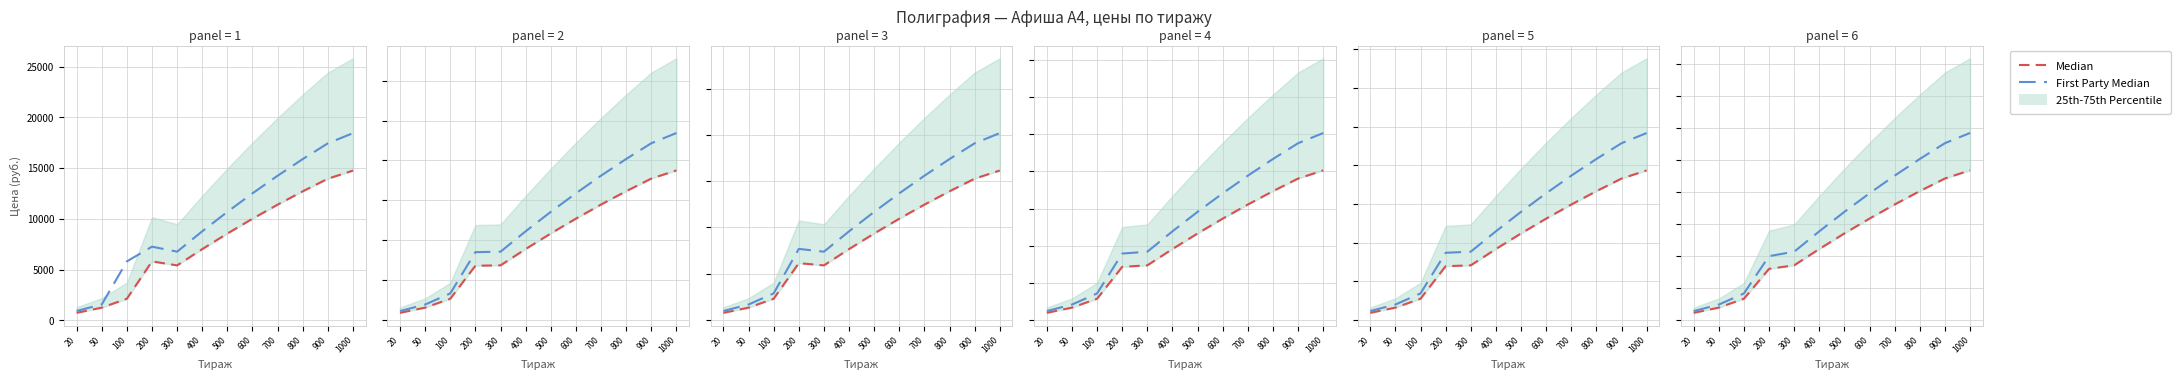

The Median series shows 30369 at 800. True or false?

False